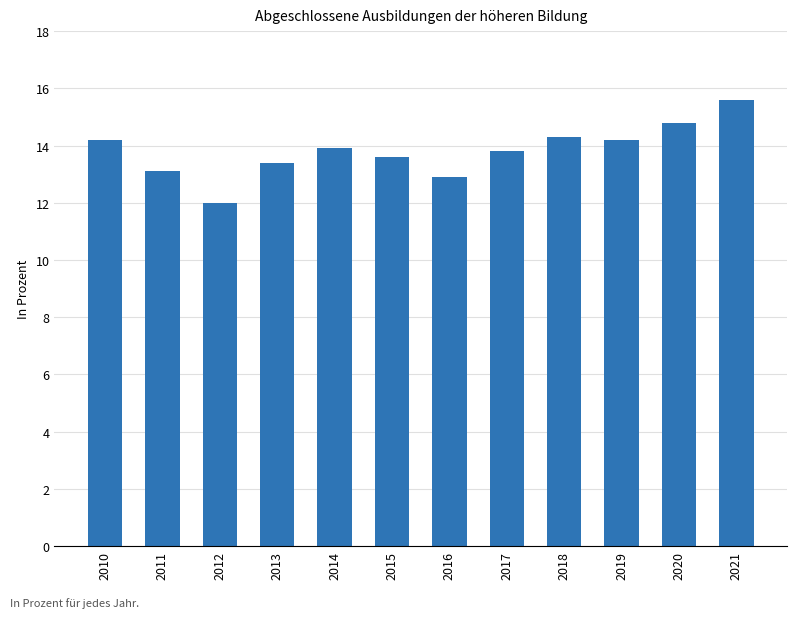

Is it true that the value at 2014 is 22.3?

False